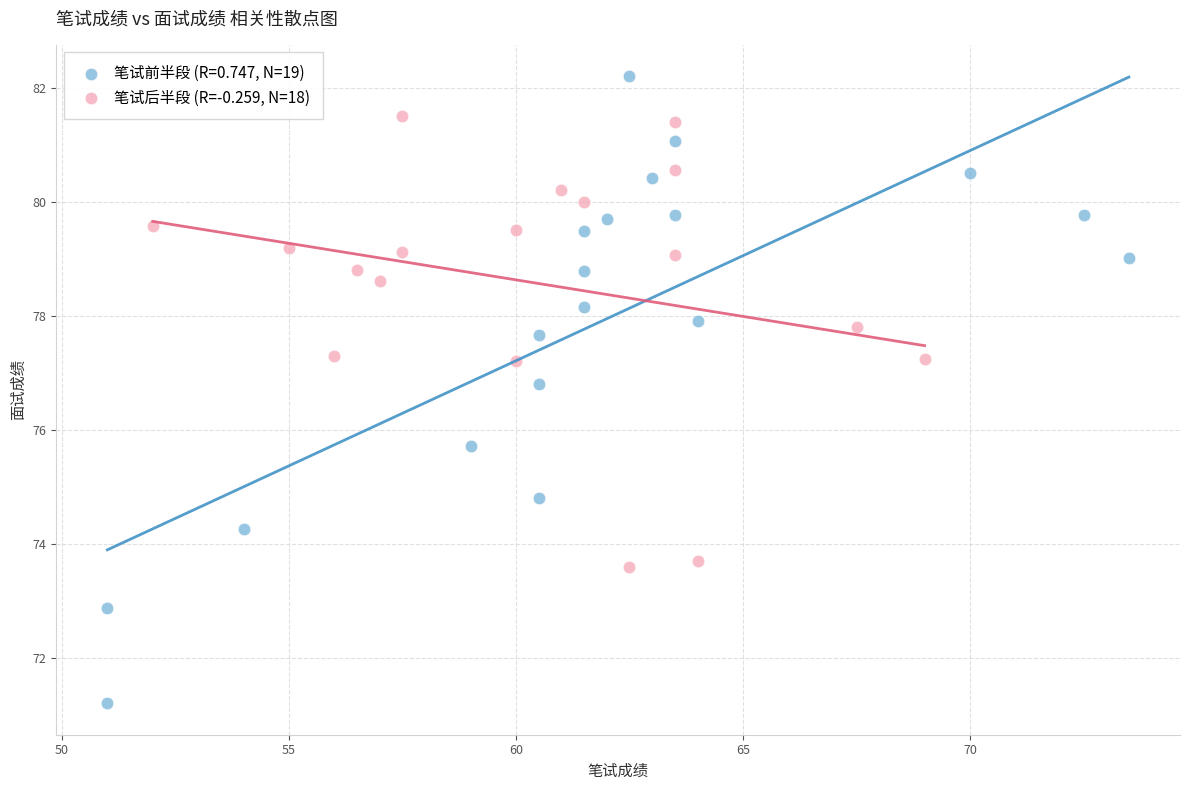

Which series has the largest Y range (max minus min)?

笔试前半段 (R=0.747, N=19)